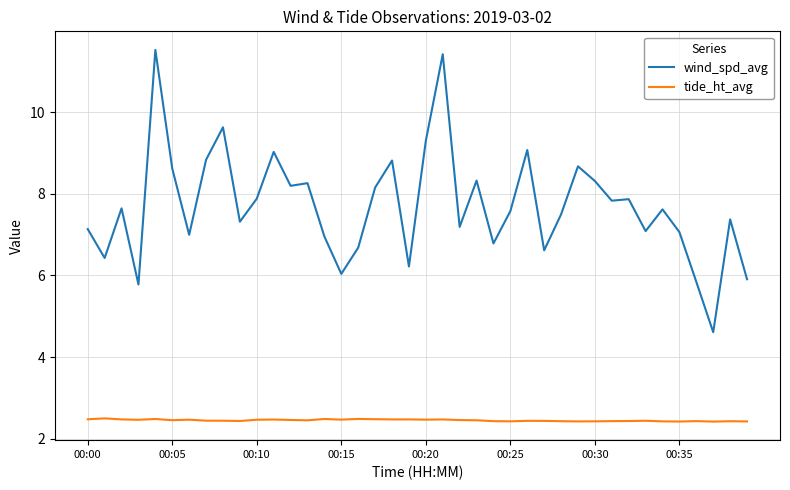

Rank the series by their maximum value, from lowest to highest.

tide_ht_avg, wind_spd_avg